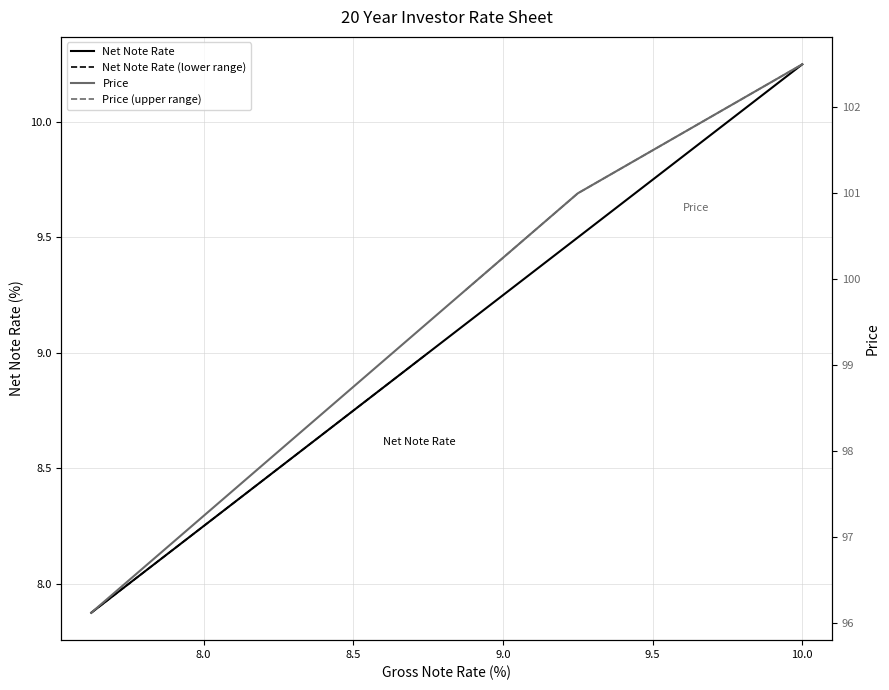

Reading right to left, transcribe all the data shown in this chart.

Net Note Rate: 10.2	10.1	10.0	9.9	9.8	9.6	9.5	9.4	9.2	9.1	9.0	8.9	8.8	8.6	8.5	8.4	8.2	8.1	8.0	7.9
Price: 102.5	102.2	102.0	101.8	101.5	101.2	101.0	100.6	100.2	99.9	99.5	99.1	98.8	98.4	98.0	97.6	97.2	96.9	96.5	96.1